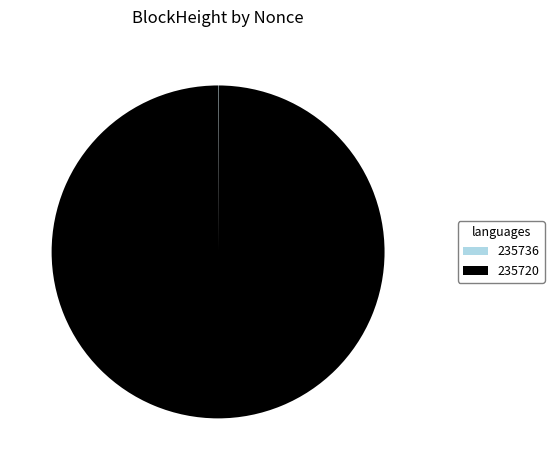

Does 235720 account for over 50% of the chart?

Yes